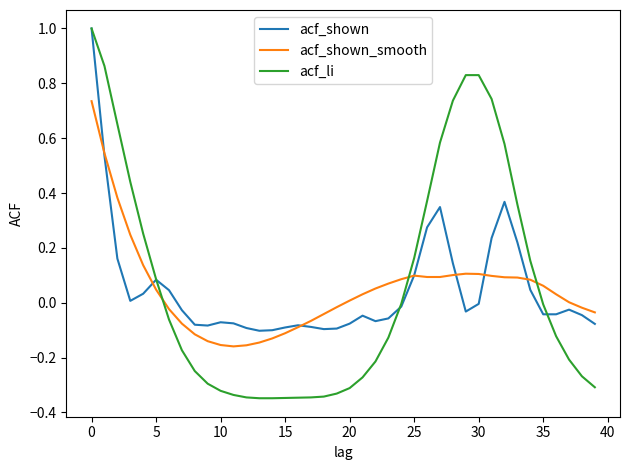

What are all the series names shown in the legend?

acf_shown, acf_shown_smooth, acf_li